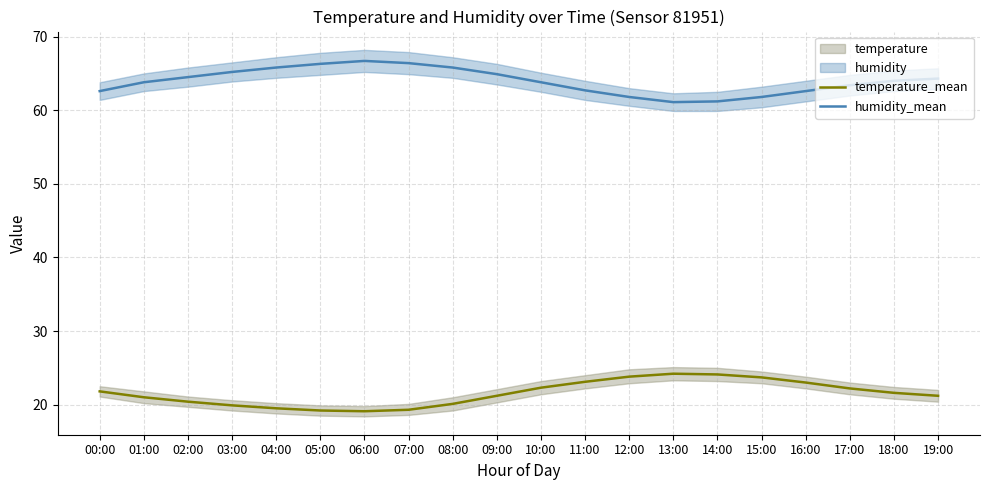

Is the value of humidity_mean at 00:00 greater than the value of temperature_mean at 15:00?

Yes